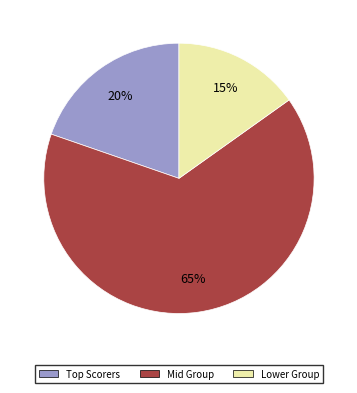

To the nearest percent, what is the difference between the largest and smallest slice percentages?

50%